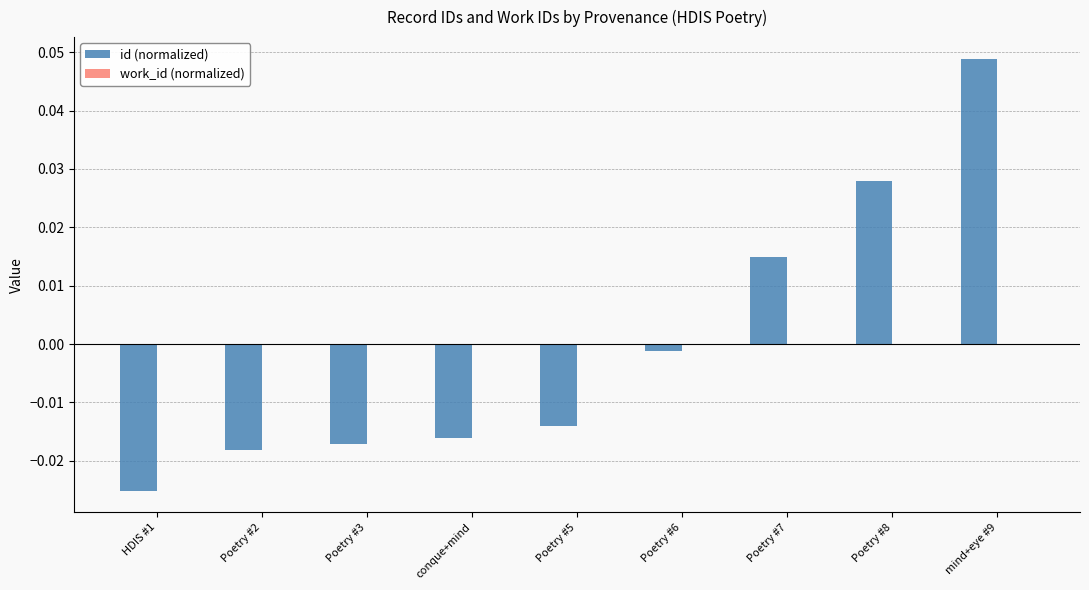

Which has a higher value, HDIS #1 or Poetry #2?

Poetry #2